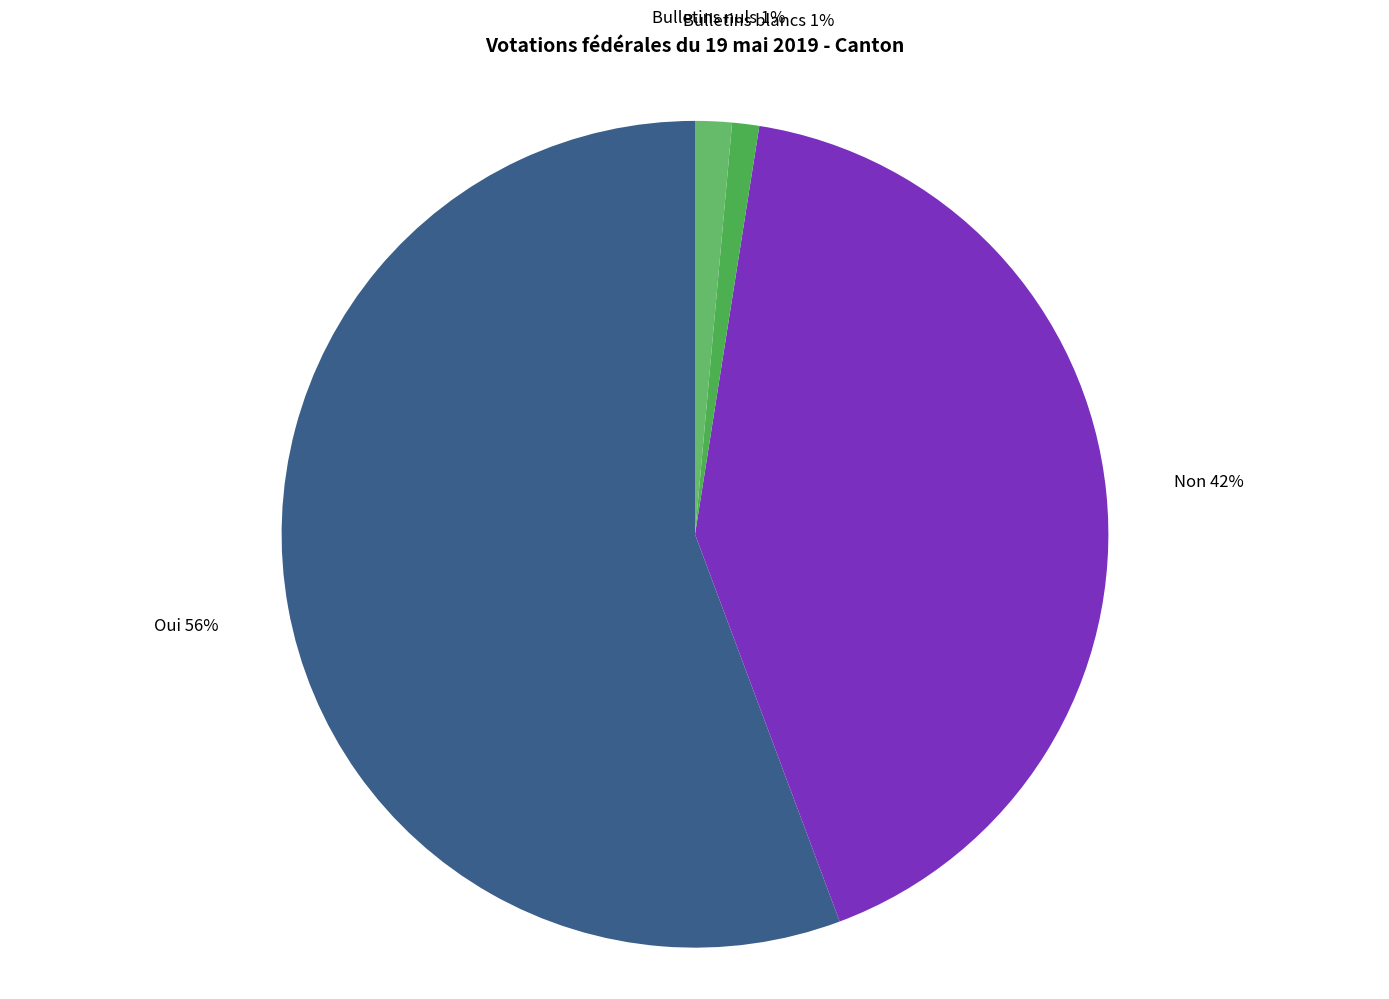

To the nearest percent, what is the difference between the largest and smallest slice percentages?

55%